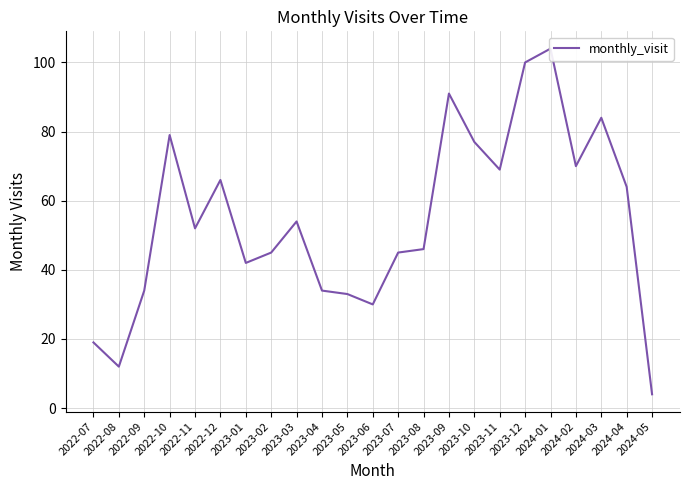

What is the label of the 3rd point from the left?

2022-09